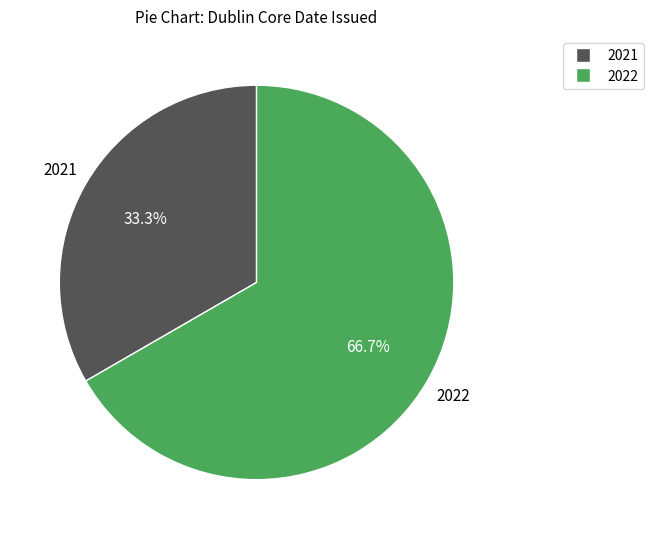

Is there any slice that represents more than half of the pie?

Yes